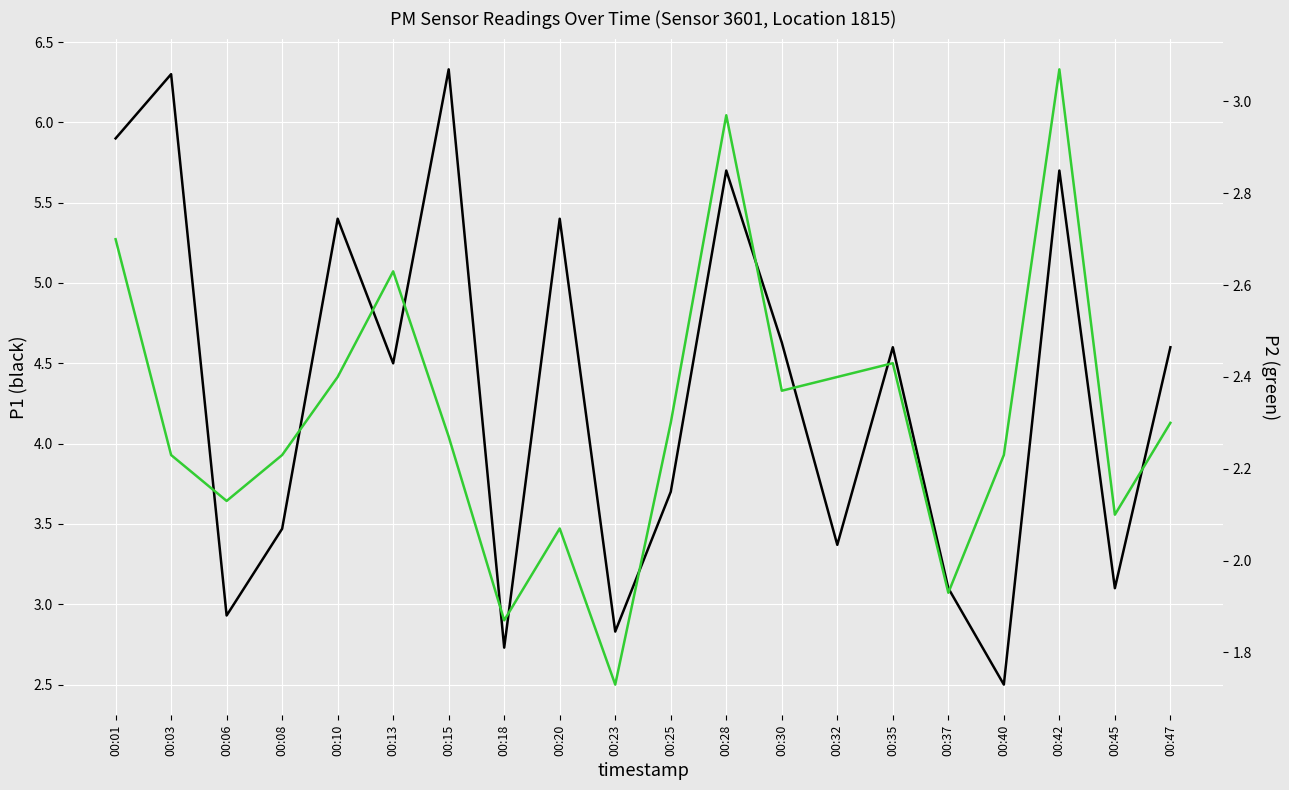

Which category has the highest value in the P1 series?

00:15